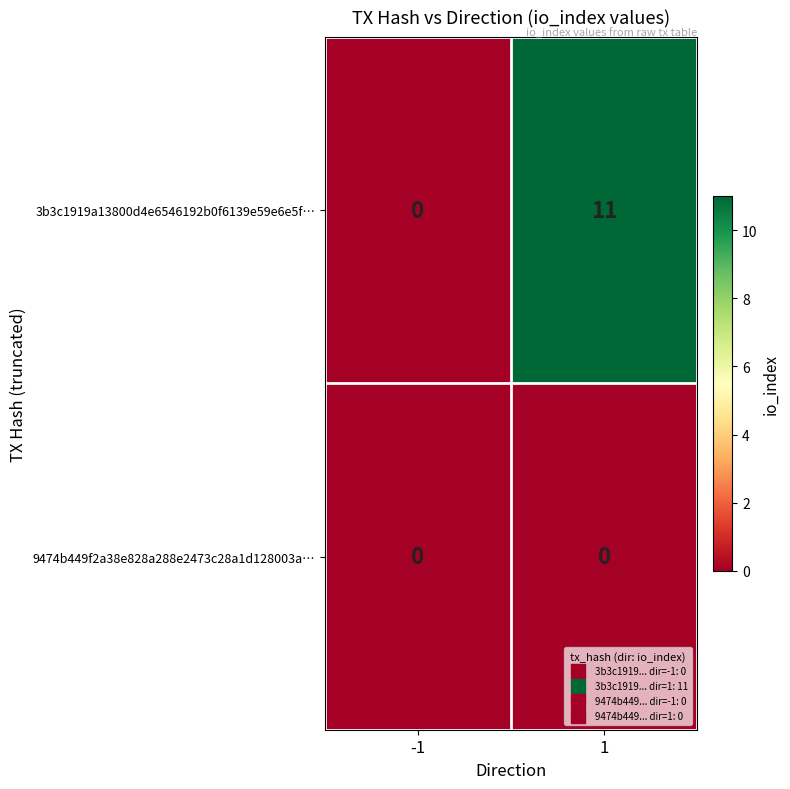

Reading left to right, what are all the values shown in this chart?

3b3c1919a13800d4e6546192b0f6139e59e6e5f…: -1=0	1=11
9474b449f2a38e828a288e2473c28a1d128003a…: -1=0	1=0